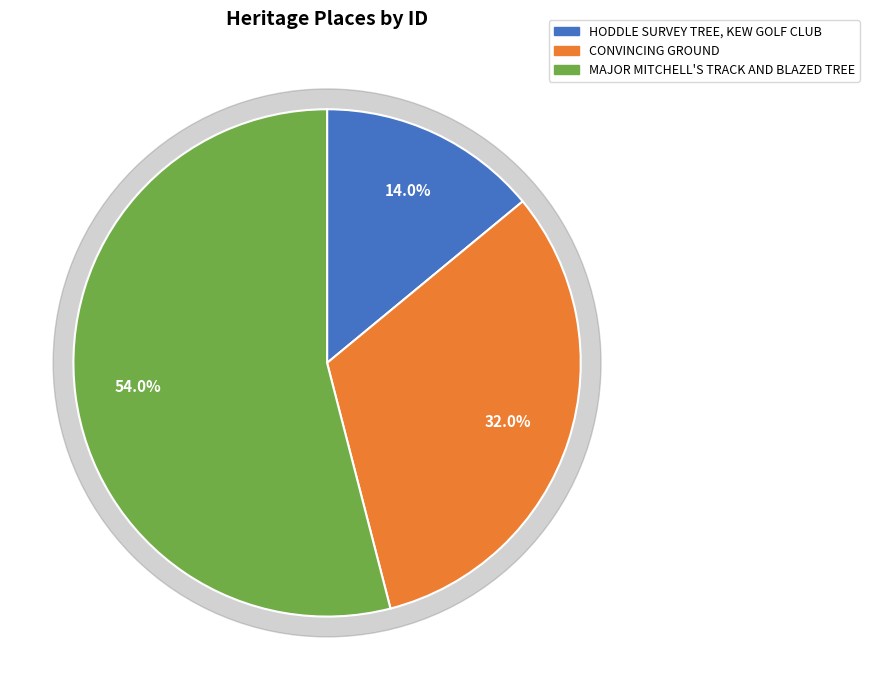

Does MAJOR MITCHELL'S TRACK AND BLAZED TREE account for over 50% of the chart?

Yes